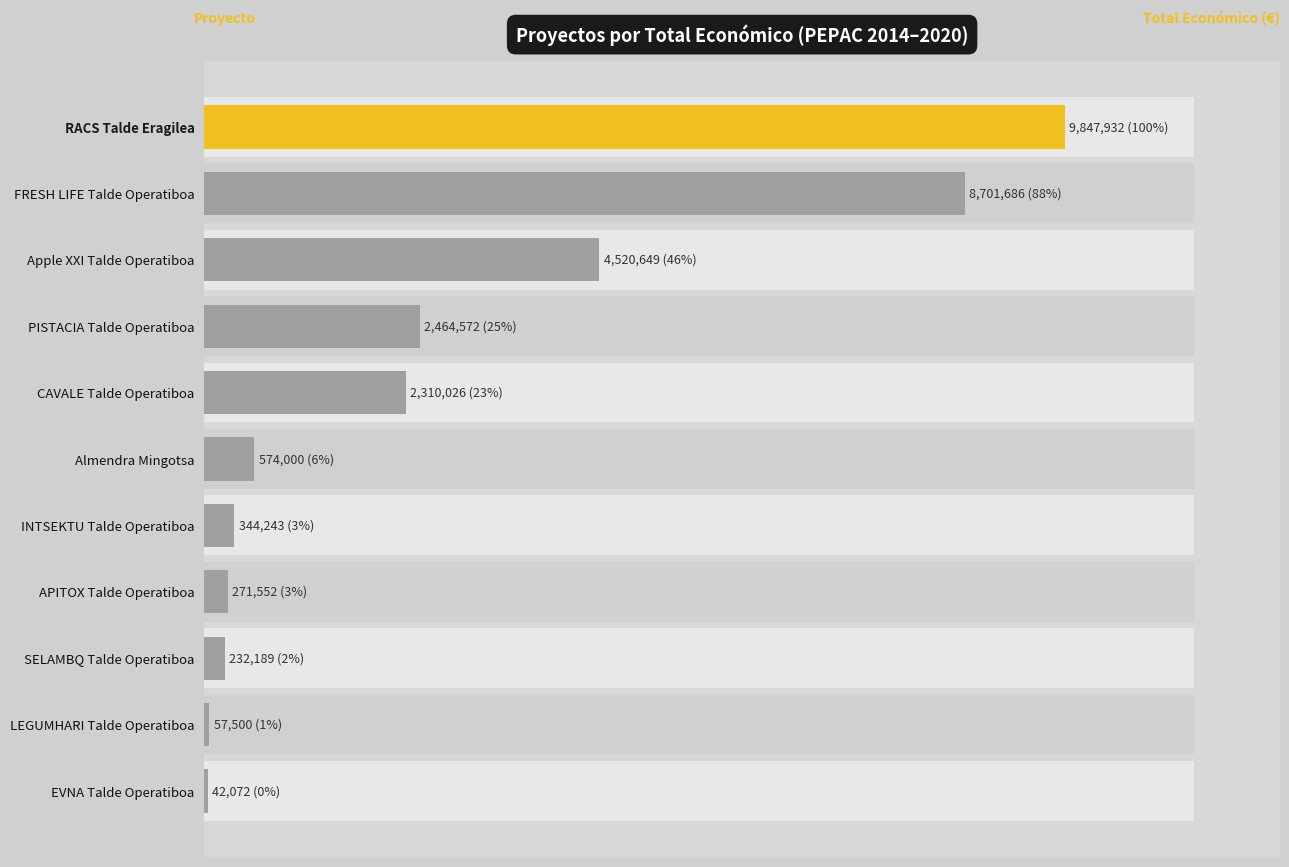

The value at LEGUMHARI Talde Operatiboa is 27427. True or false?

False